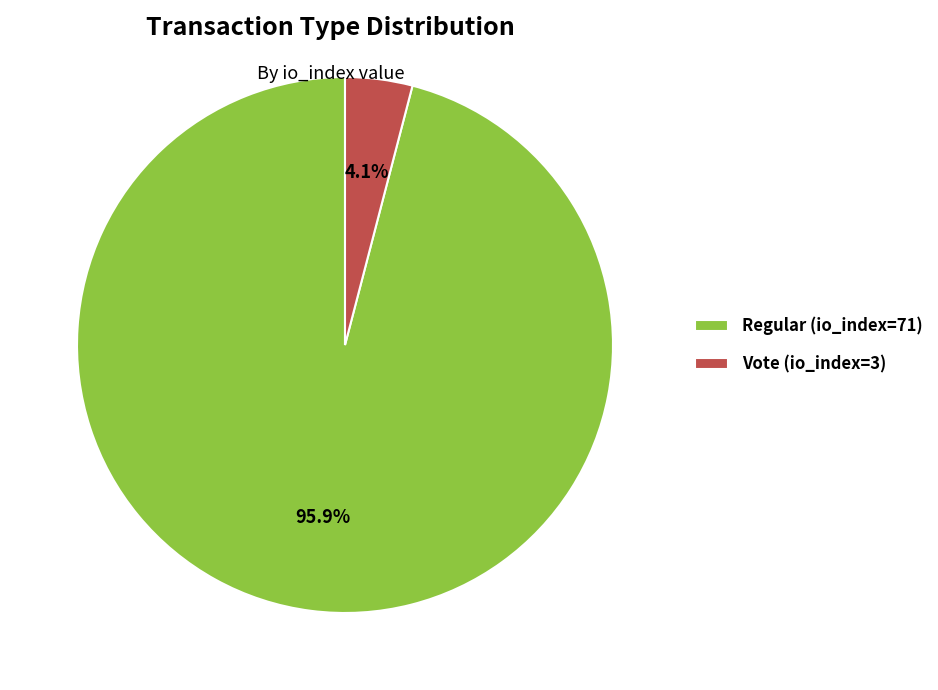

How many segments does this pie chart have?

2